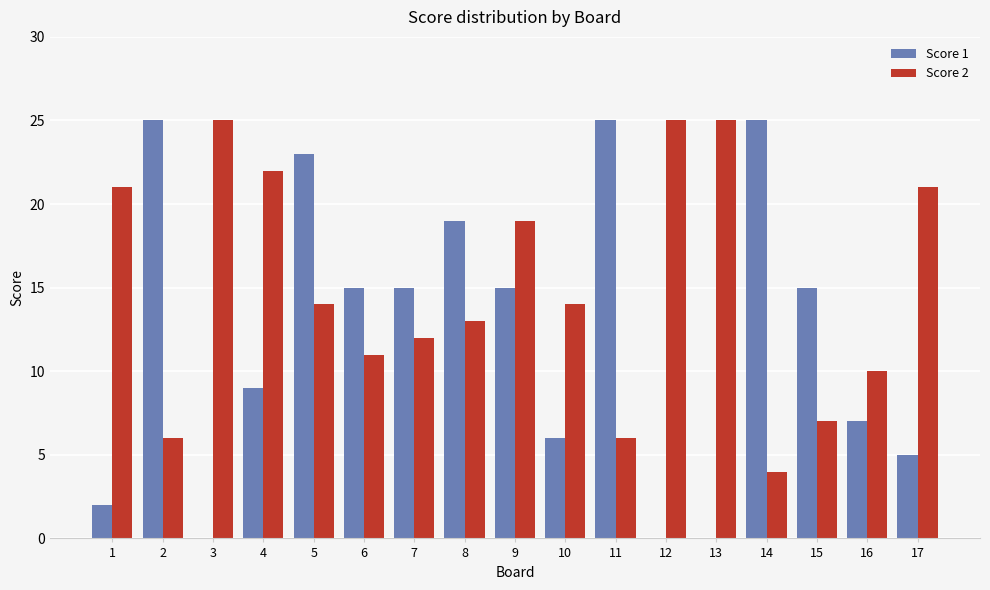

Reading left to right, extract all data points from this chart.

Score 1: 2	25	0	9	23	15	15	19	15	6	25	0	0	25	15	7	5
Score 2: 21	6	25	22	14	11	12	13	19	14	6	25	25	4	7	10	21